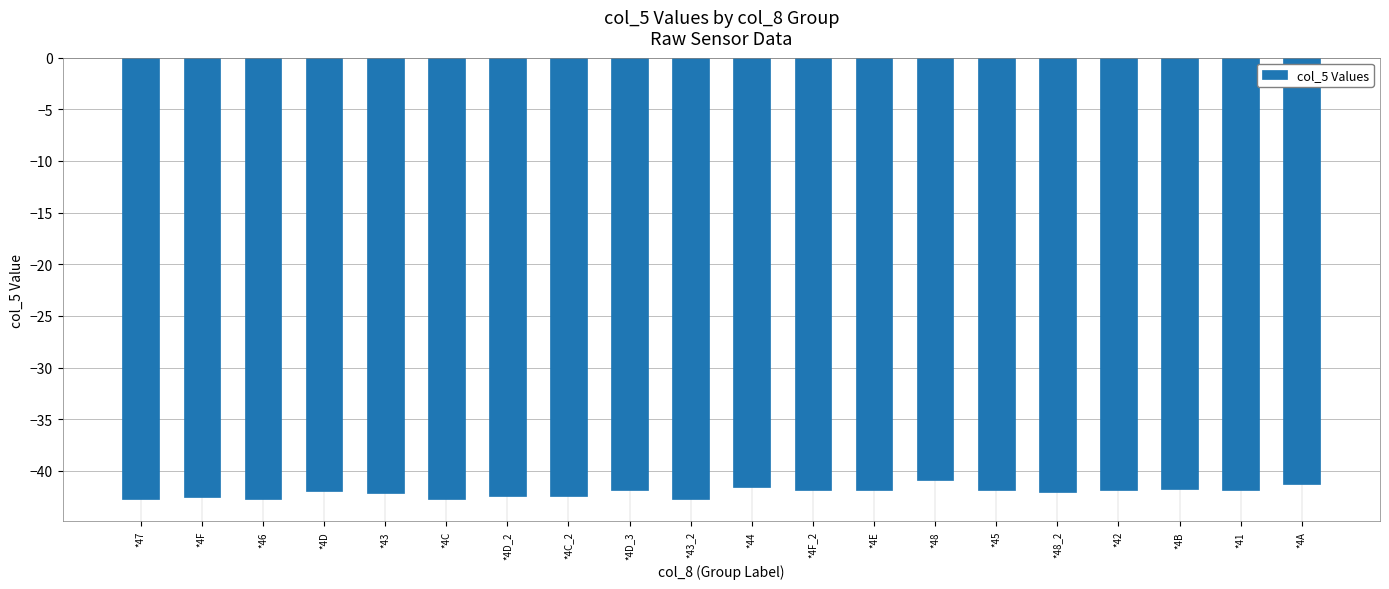

What is the change in value from *46 to *4E?

+0.9